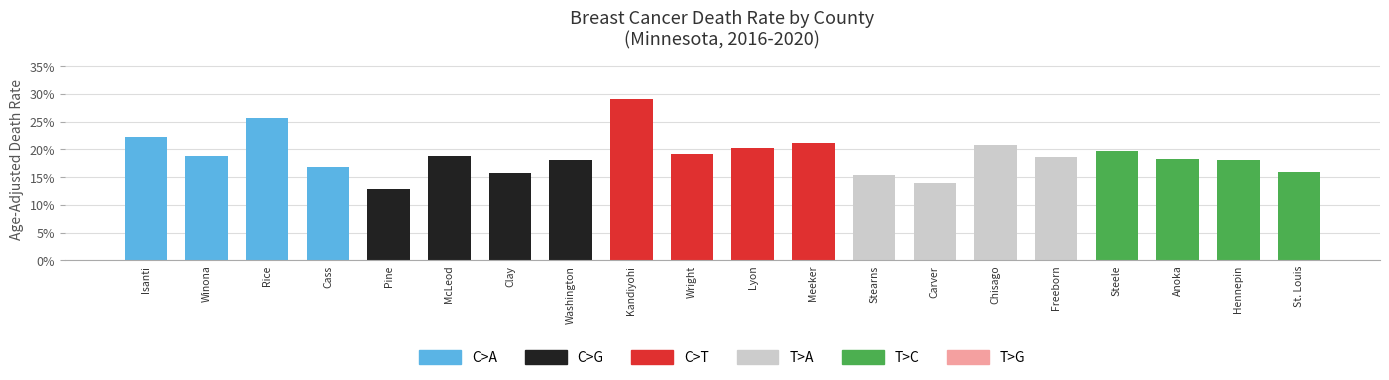

Which category has the lowest value across all series?

Pine